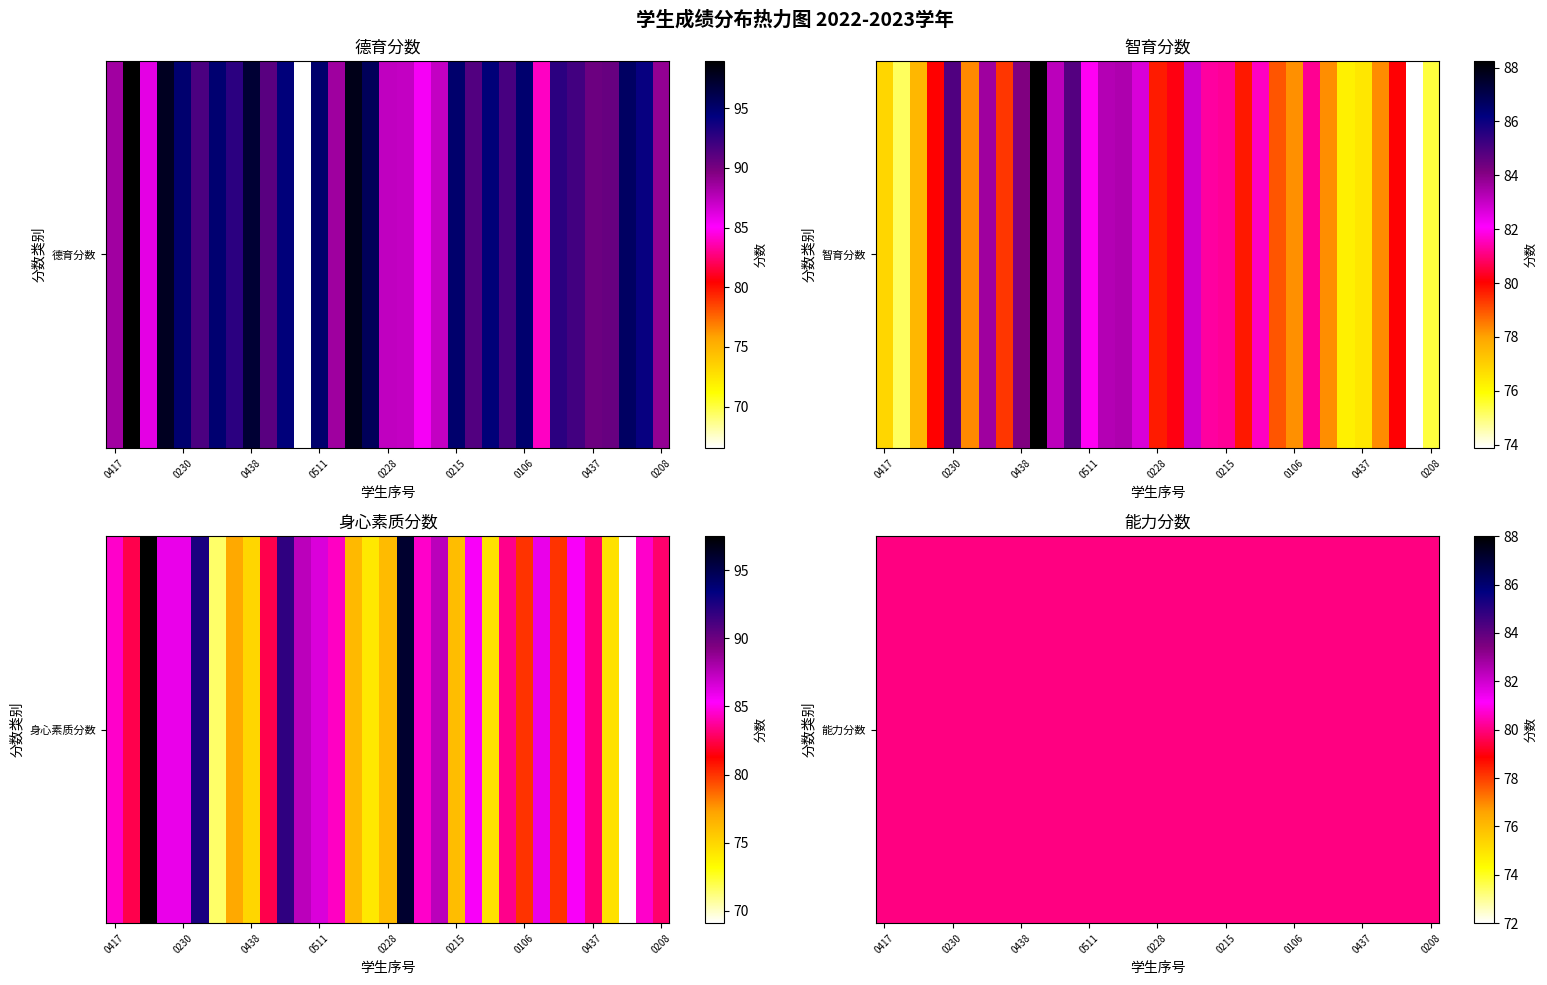

At how many categories does at least one series exceed 95?

9